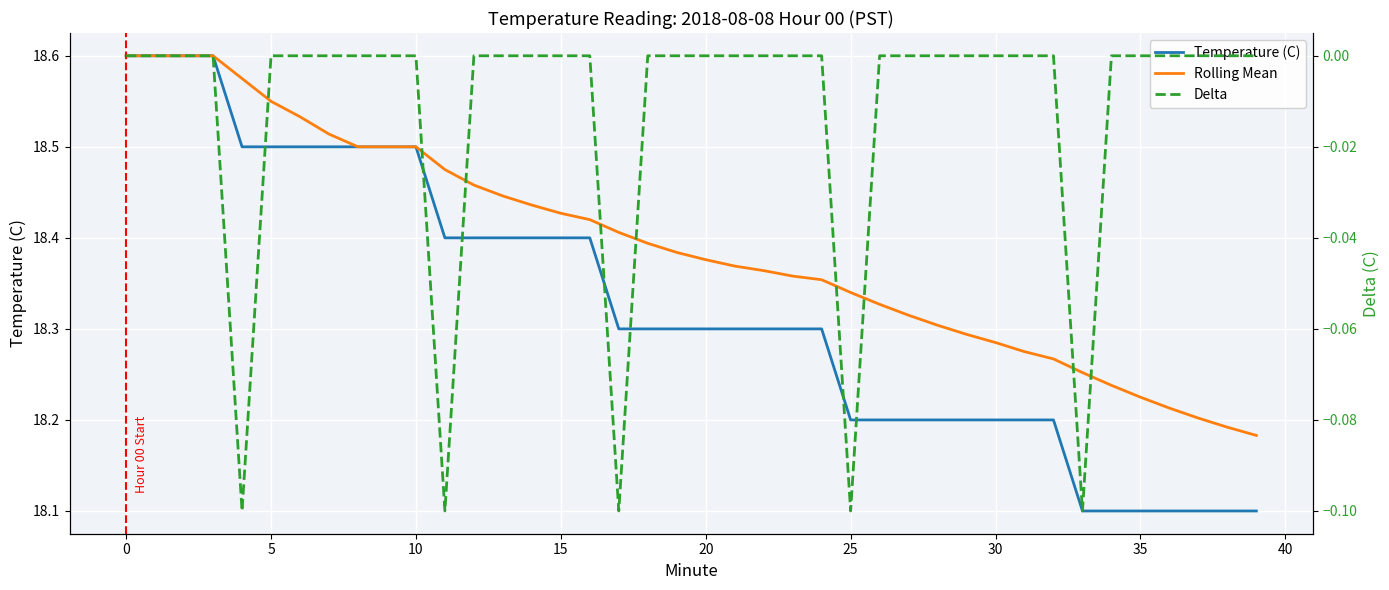

How many lines are shown in the chart?

3